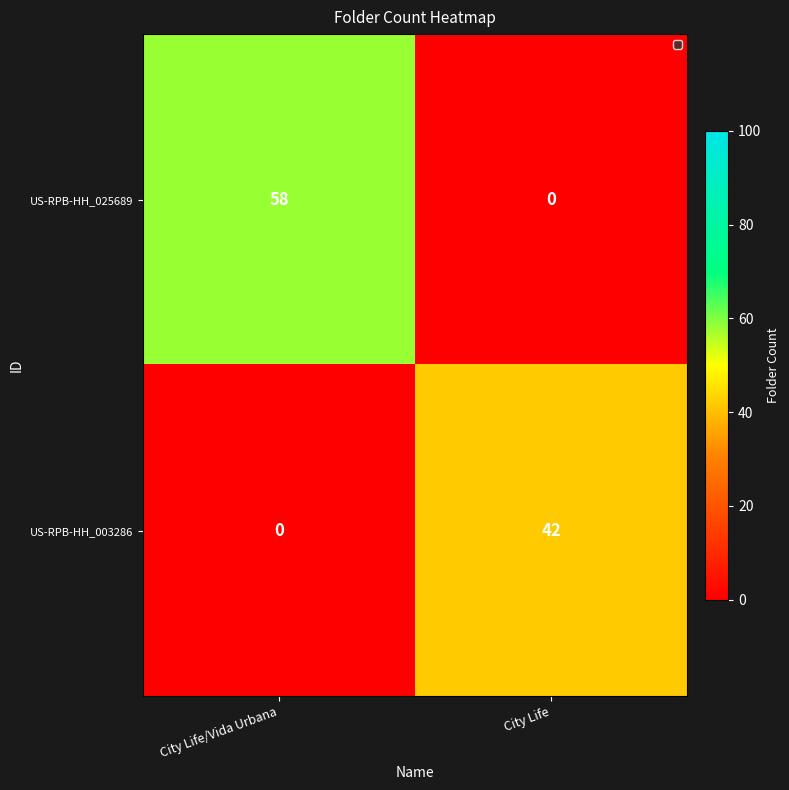

What is the total value across all series at City Life?

42